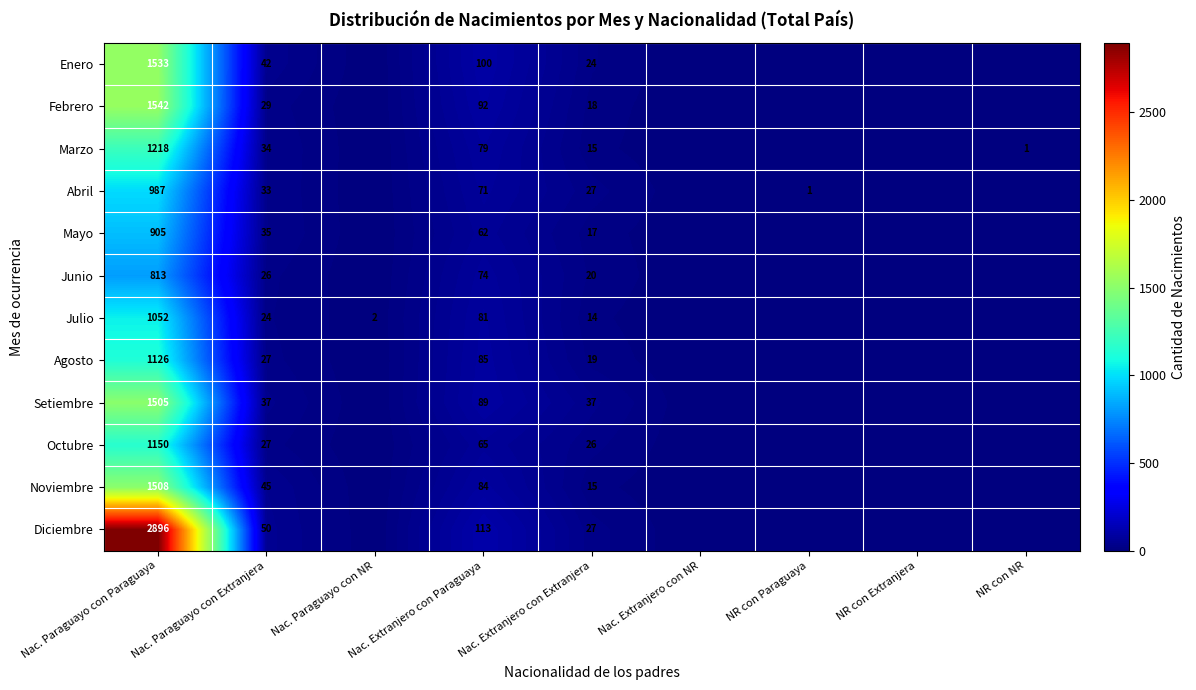

Is it true that Noviembre equals 2001 at Nac. Paraguayo con Paraguaya?

False